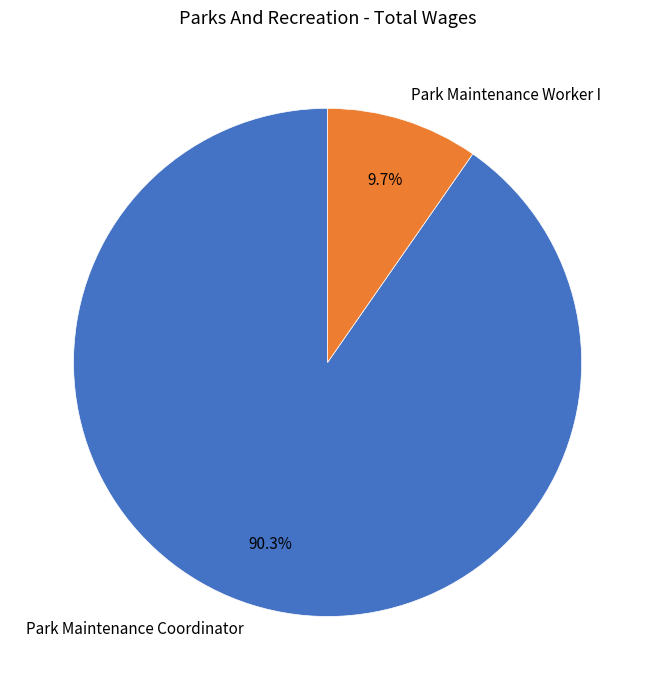

Approximately how many times larger is the value at Park Maintenance Worker I compared to Park Maintenance Coordinator?

0.1